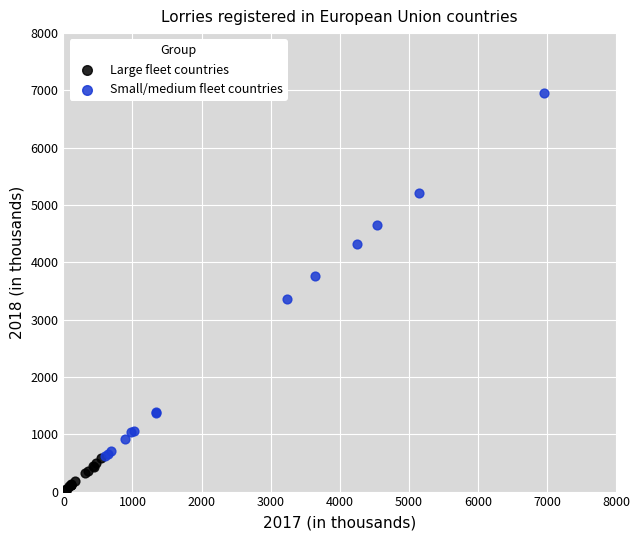

Which series has the widest spread of Y values?

Small/medium fleet countries